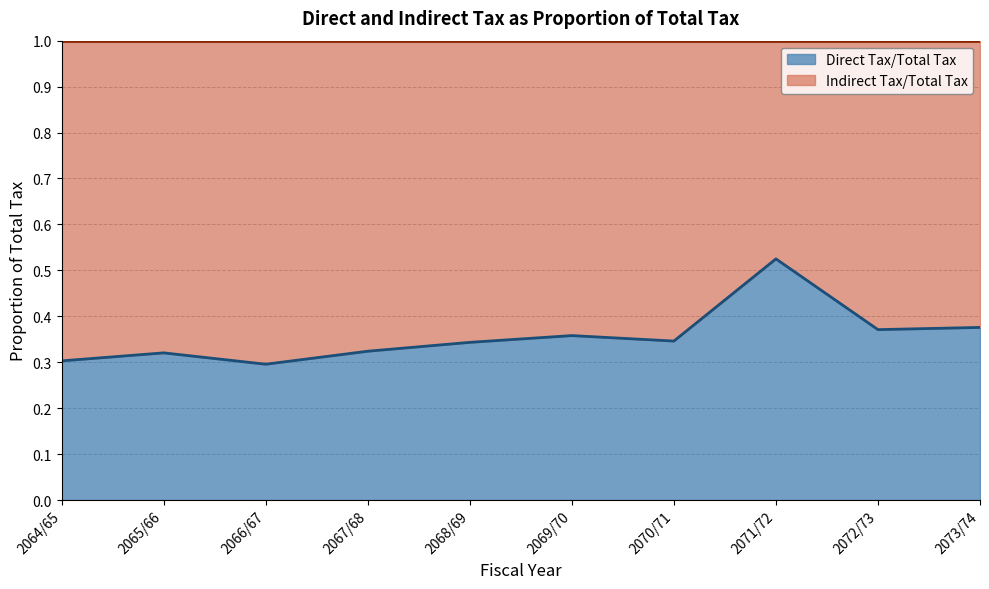

Which has a higher value, 2067/68 or 2065/66?

2067/68